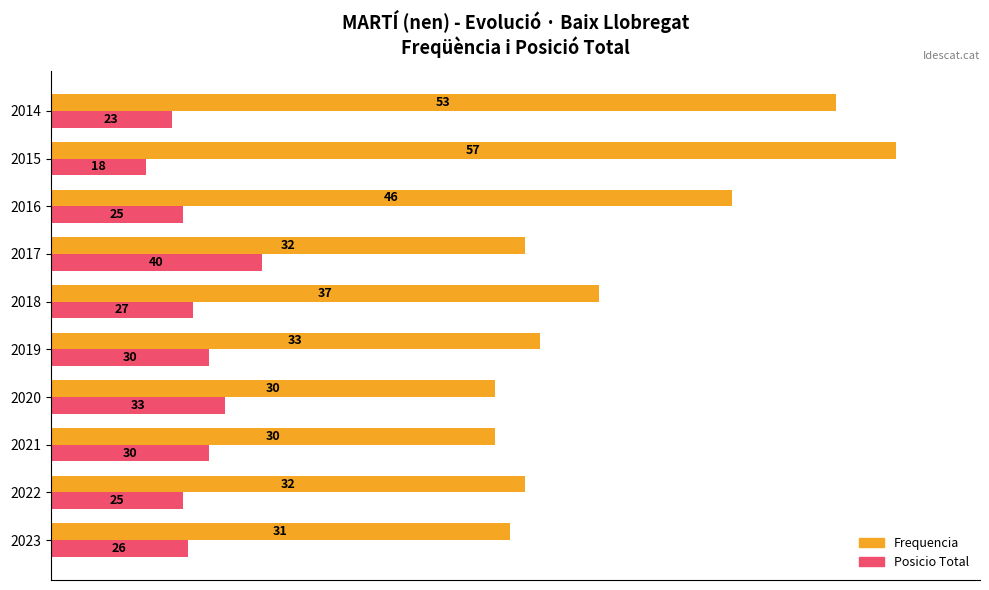

What are all the series names shown in the legend?

Frequencia, Posicio Total